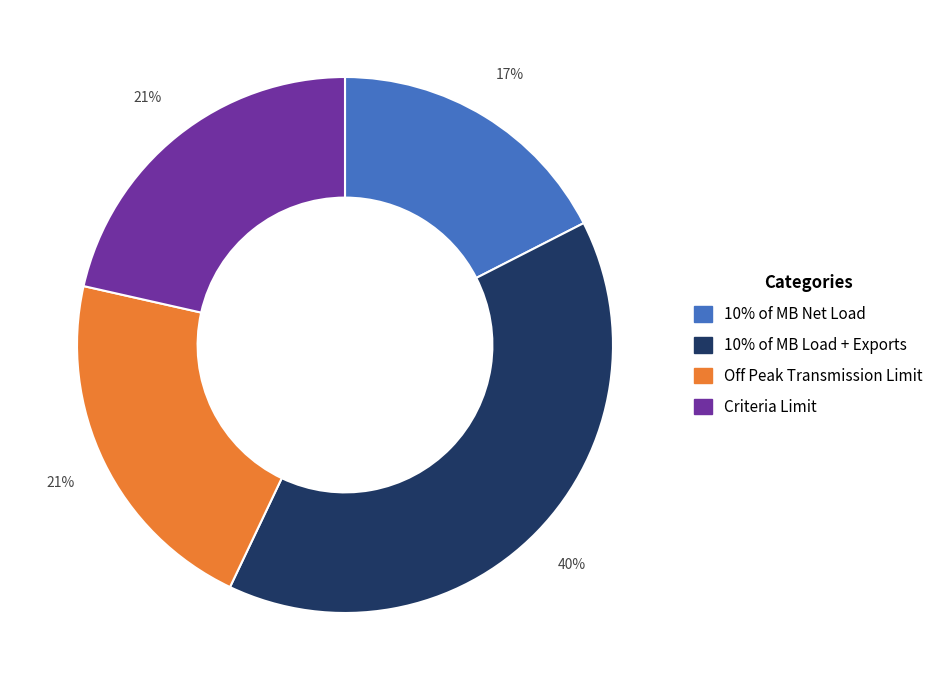

Is it true that 10% of MB Net Load is 10% of the pie?

False